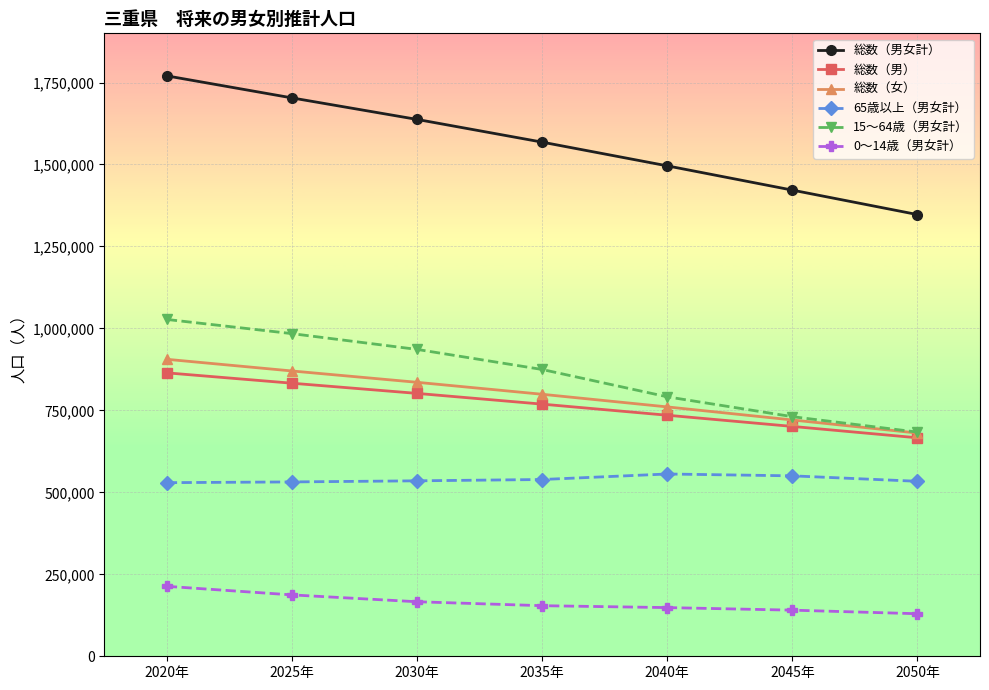

What is the sum of the 総数（女） values at 2040年 and 2030年?

1596222